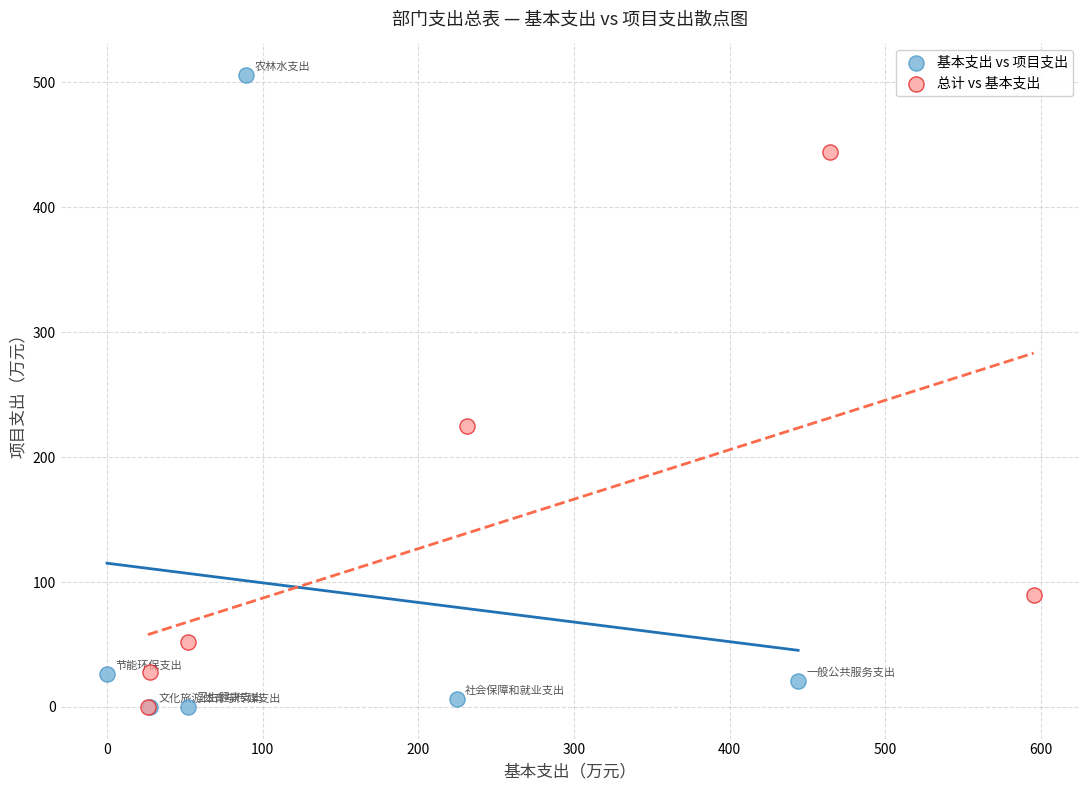

Which series has the largest Y range (max minus min)?

基本支出 vs 项目支出